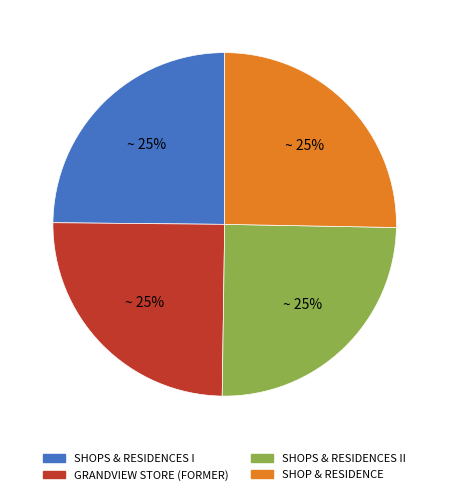

How many slices are in this pie chart?

4